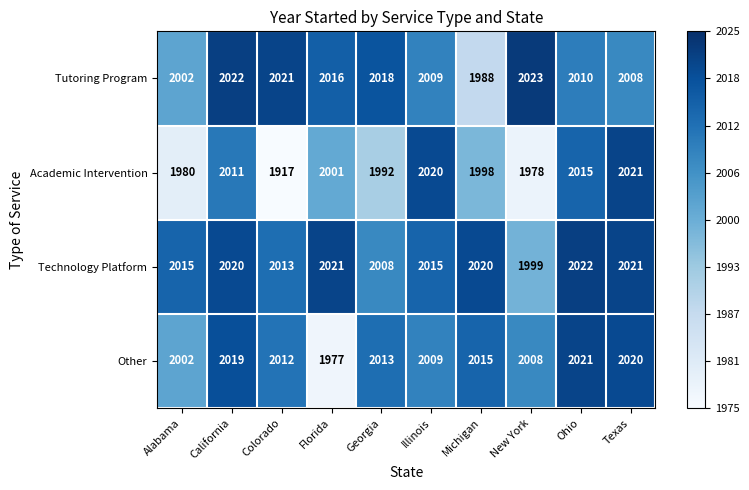

What is the difference between the second highest and second lowest values in the Technology Platform series?

13